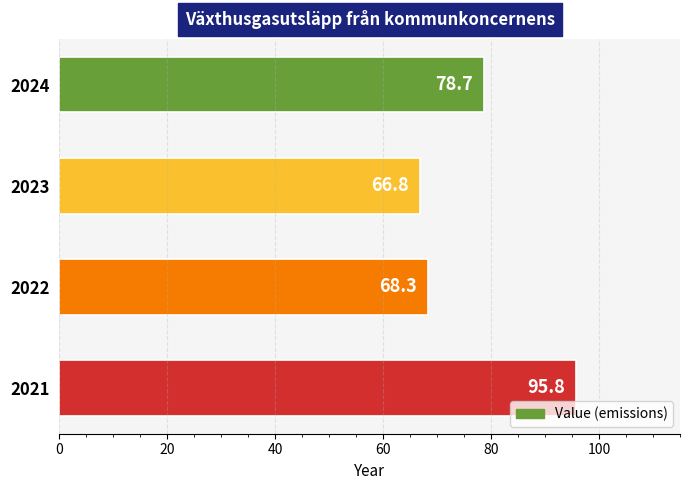

The value at 2022 is 68.3. True or false?

True